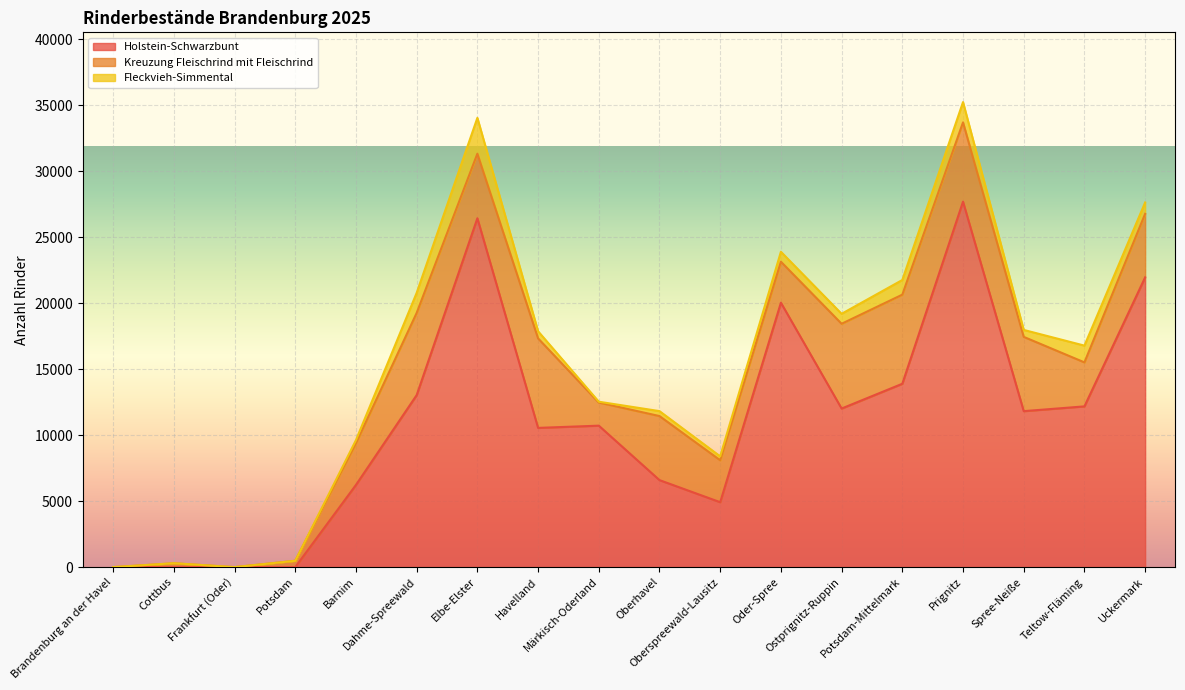

Reading right to left, list all the values displayed in this chart.

Holstein-Schwarzbunt: Uckermark=21957	Teltow-Fläming=12182	Spree-Neiße=11821	Prignitz=27697	Potsdam-Mittelmark=13896	Ostprignitz-Ruppin=12019	Oder-Spree=20040	Oberspreewald-Lausitz=4920	Oberhavel=6594	Märkisch-Oderland=10721	Havelland=10552	Elbe-Elster=26438	Dahme-Spreewald=13037	Barnim=6231	Potsdam=0	Frankfurt (Oder)=0	Cottbus=0	Brandenburg an der Havel=0
Kreuzung Fleischrind mit Fleischrind: Uckermark=4815	Teltow-Fläming=3335	Spree-Neiße=5629	Prignitz=6008	Potsdam-Mittelmark=6753	Ostprignitz-Ruppin=6424	Oder-Spree=3106	Oberspreewald-Lausitz=3179	Oberhavel=4854	Märkisch-Oderland=1753	Havelland=6782	Elbe-Elster=4894	Dahme-Spreewald=6228	Barnim=3156	Potsdam=481	Frankfurt (Oder)=0	Cottbus=290	Brandenburg an der Havel=0
Fleckvieh-Simmental: Uckermark=863	Teltow-Fläming=1271	Spree-Neiße=527	Prignitz=1538	Potsdam-Mittelmark=1112	Ostprignitz-Ruppin=755	Oder-Spree=753	Oberspreewald-Lausitz=296	Oberhavel=375	Märkisch-Oderland=62	Havelland=541	Elbe-Elster=2715	Dahme-Spreewald=1522	Barnim=240	Potsdam=0	Frankfurt (Oder)=0	Cottbus=8	Brandenburg an der Havel=0